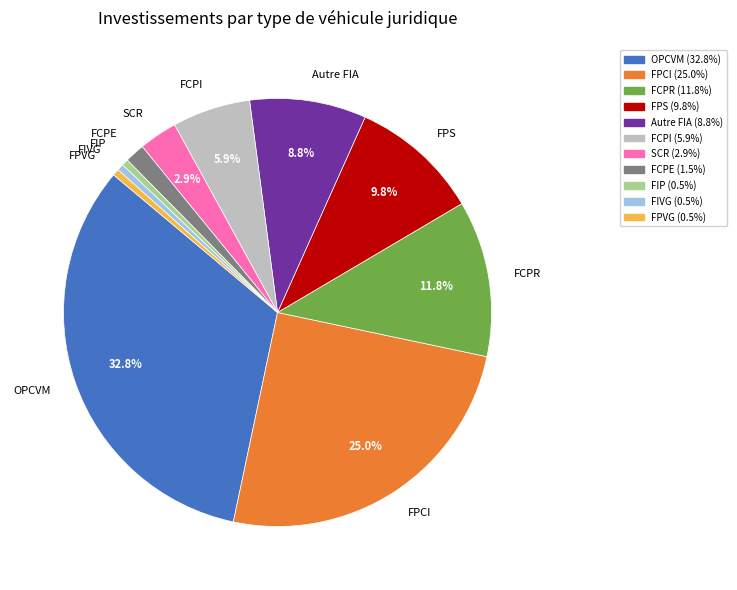

Is OPCVM the majority of the pie?

No